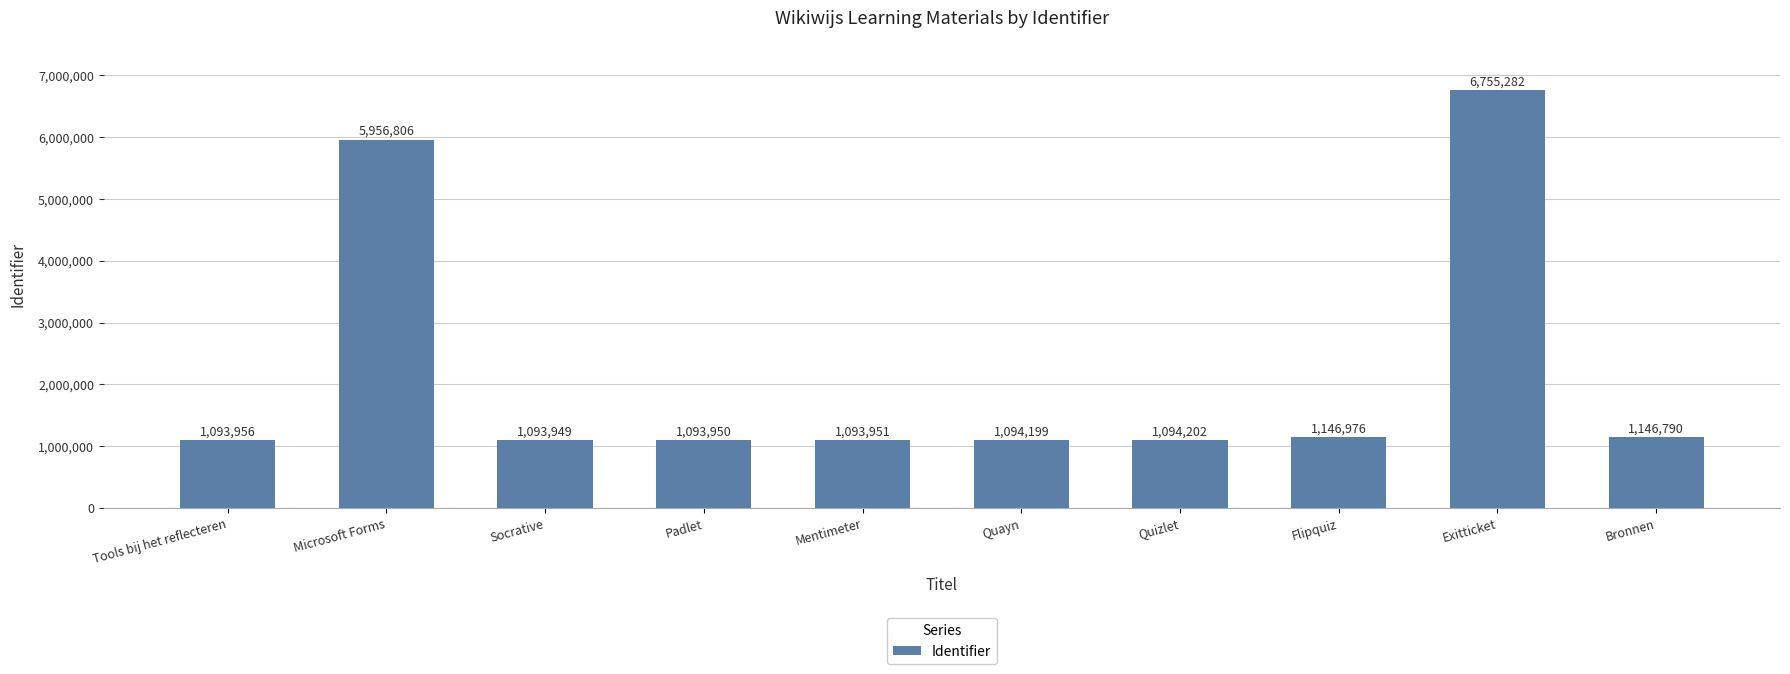

What is the greatest value displayed?

6755282